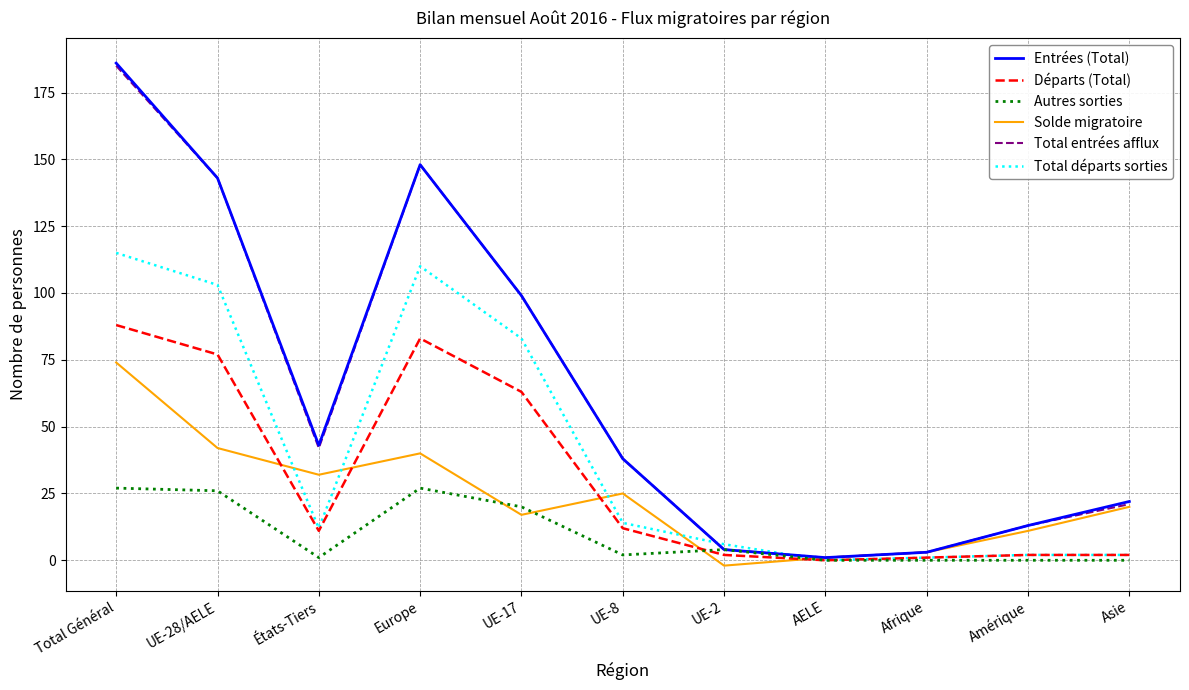

How many intersections are there between Total départs sorties and Entrées (Total)?

2